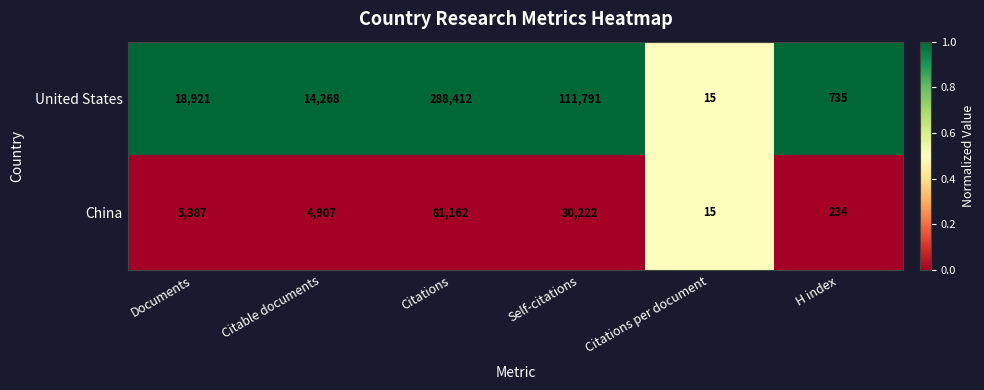

What is the sum of all United States values?

434142